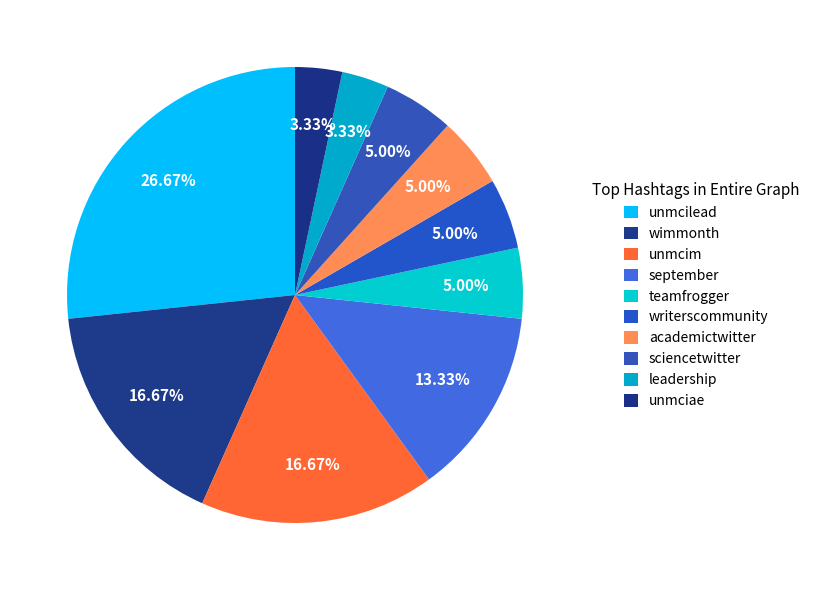

Count the number of slices in the pie.

10